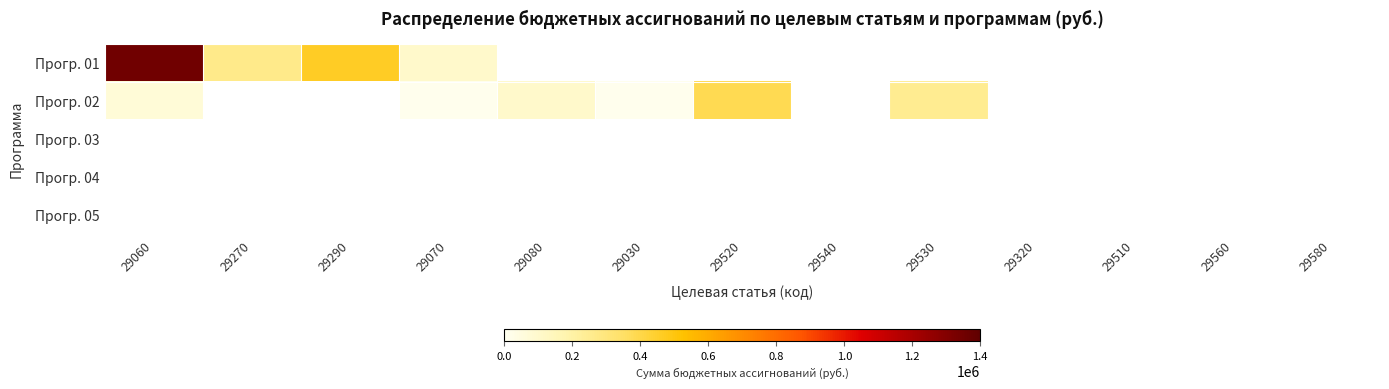

What is the spread (max minus min) of values at 29060?

1282112.8